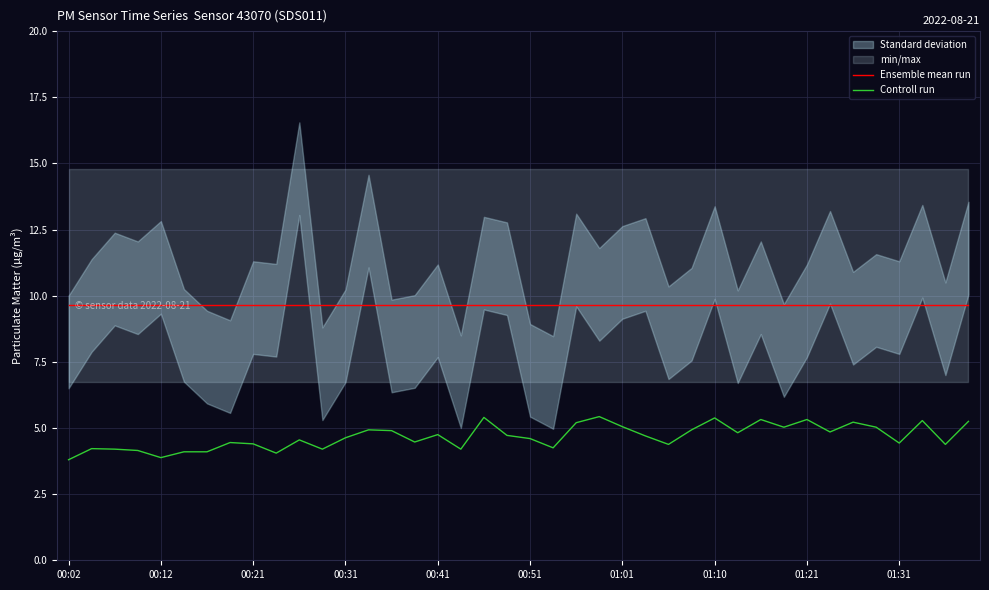

What is the sum of the Controll run values at 26 and 30?

9.7